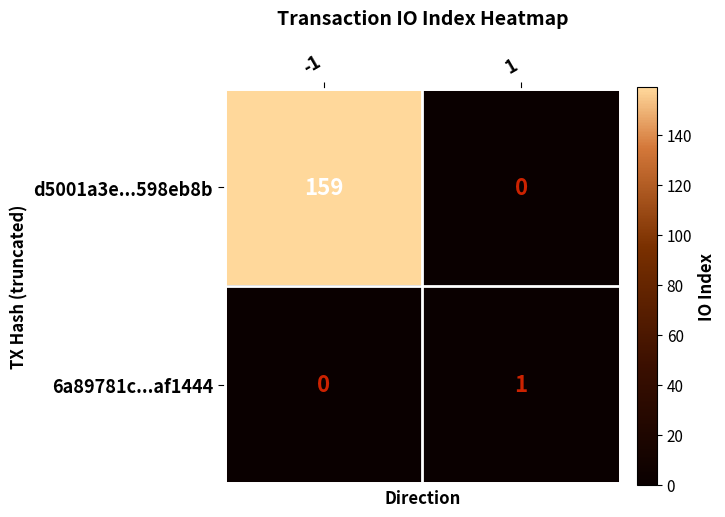

At how many categories does at least one series exceed 124?

1